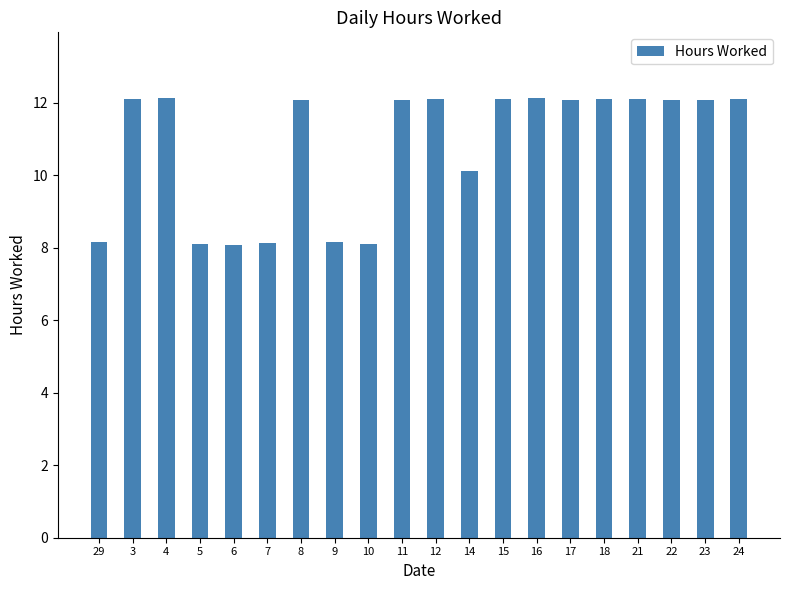

What is the value of the 15th bar from the left?

12.1